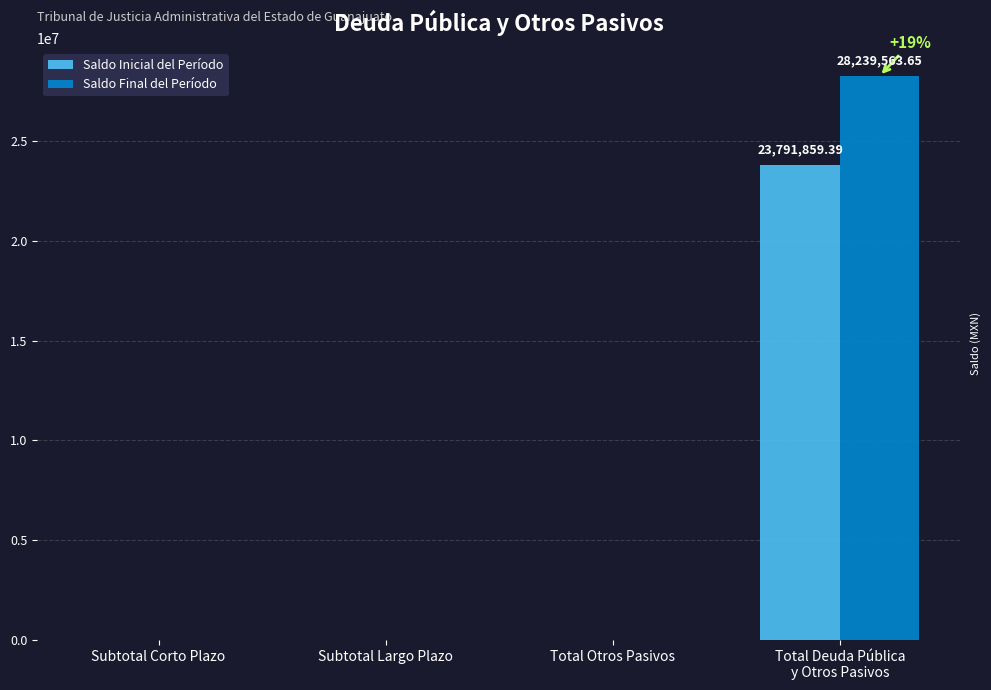

What is the sum of all Saldo Inicial del Período values?

23791859.4